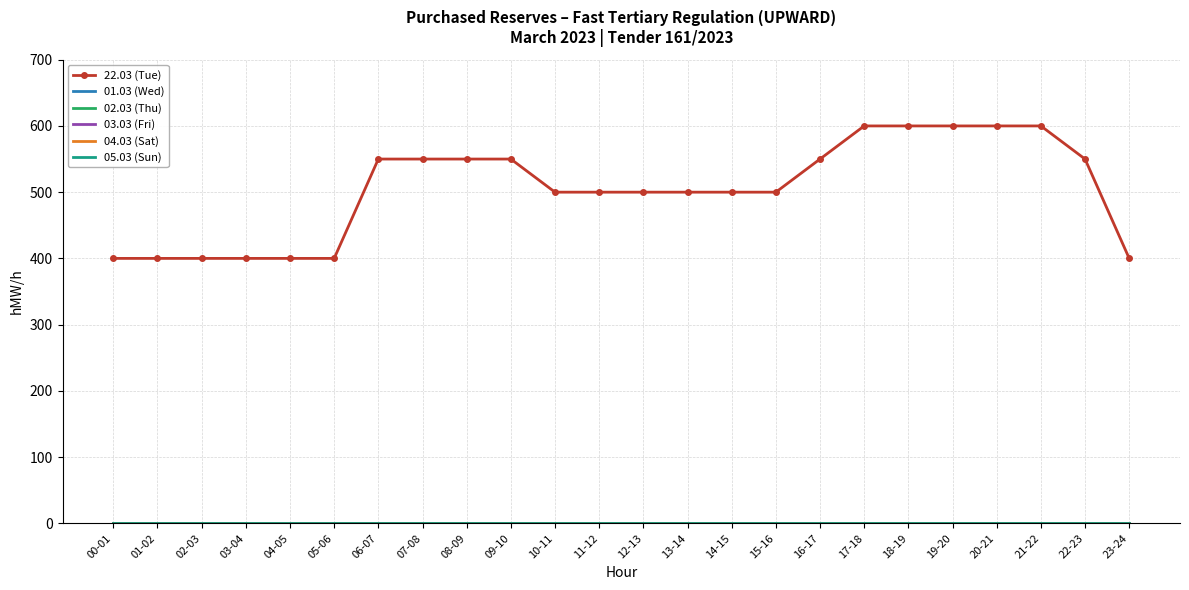

True or false: 02.03 (Thu) and 05.03 (Sun) intersect in this chart.

False